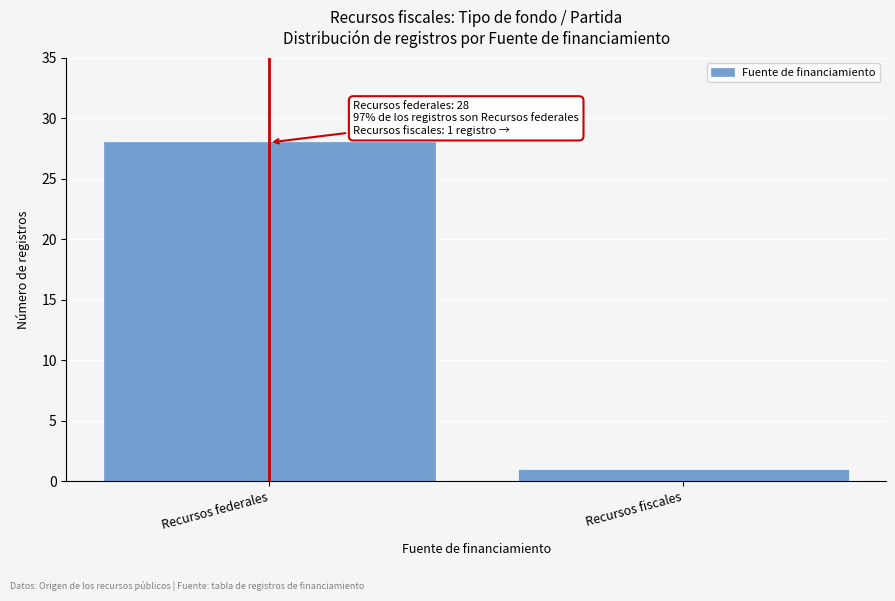

Reading right to left, what are all the values shown in this chart?

Recursos fiscales=1	Recursos federales=28